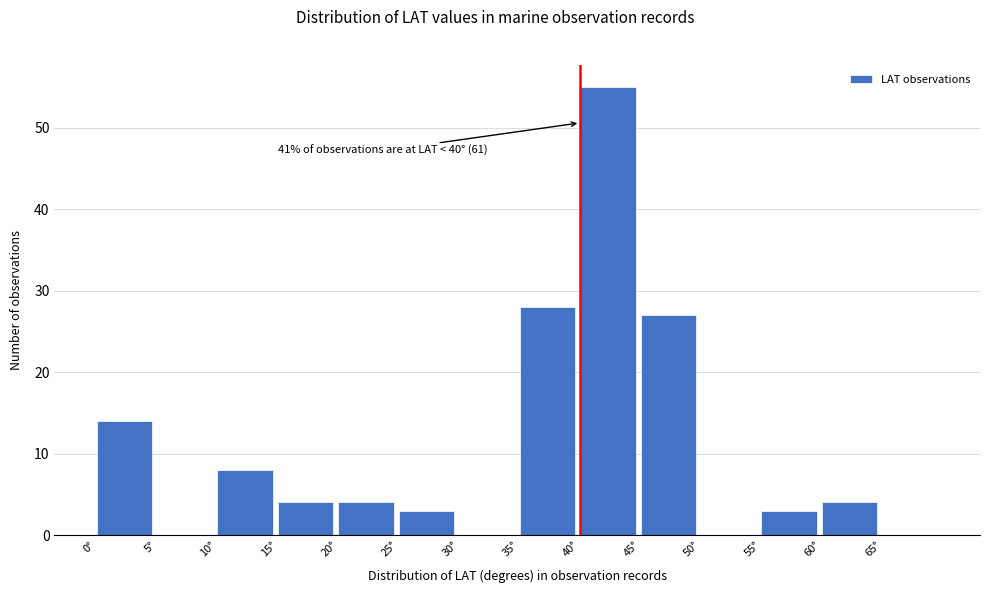

Over which range of the x-axis is the bar tallest?

40 to 45